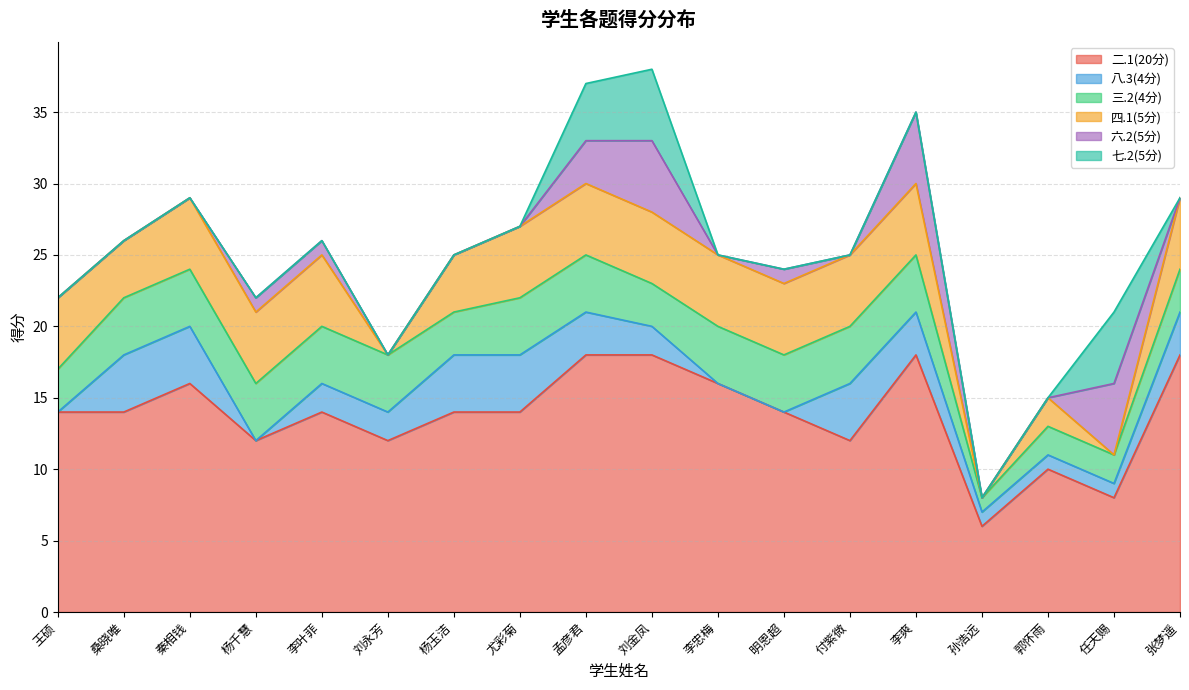

Where is 四.1(5分) nearest to the value 2?

郭怀雨